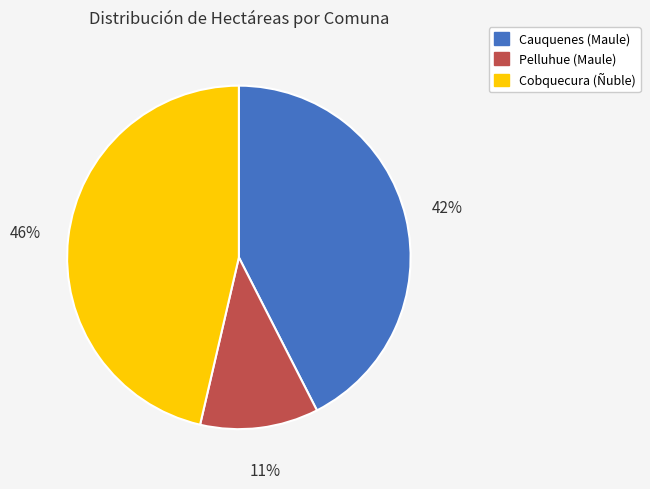

Is Pelluhue (Maule) the majority of the pie?

No